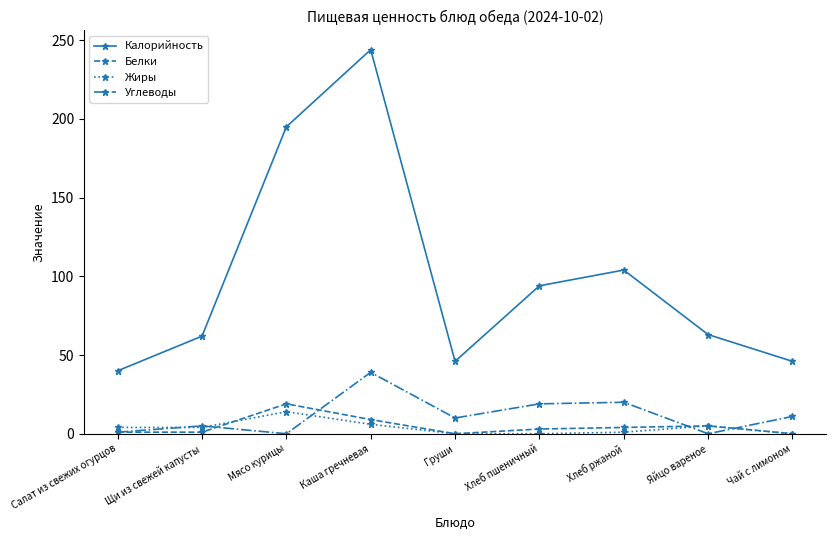

Which series has the largest total across all categories?

Калорийность